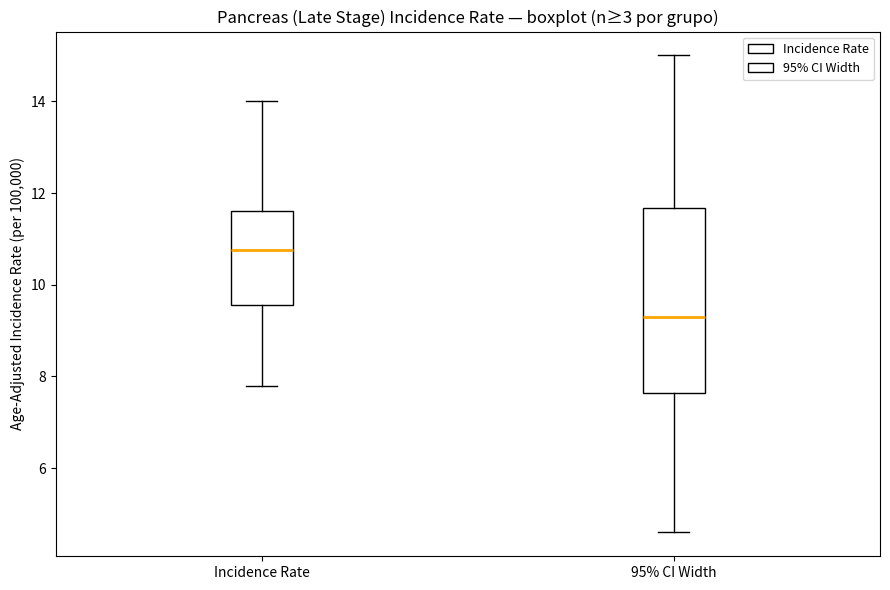

Comparing the boxes themselves (not the whiskers), which one is the tallest?

95% CI Width